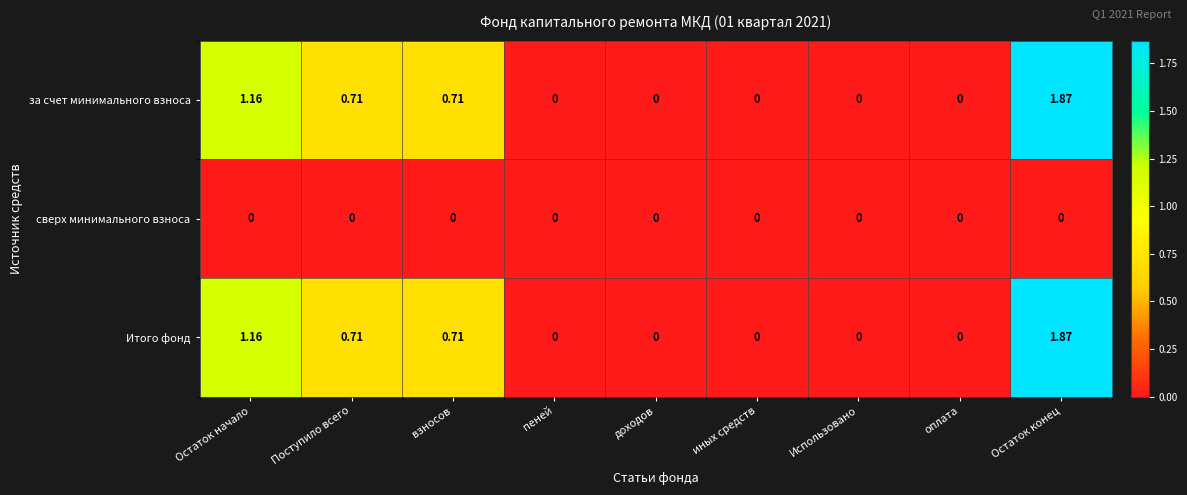

Which label corresponds to the largest value in the chart?

Остаток конец